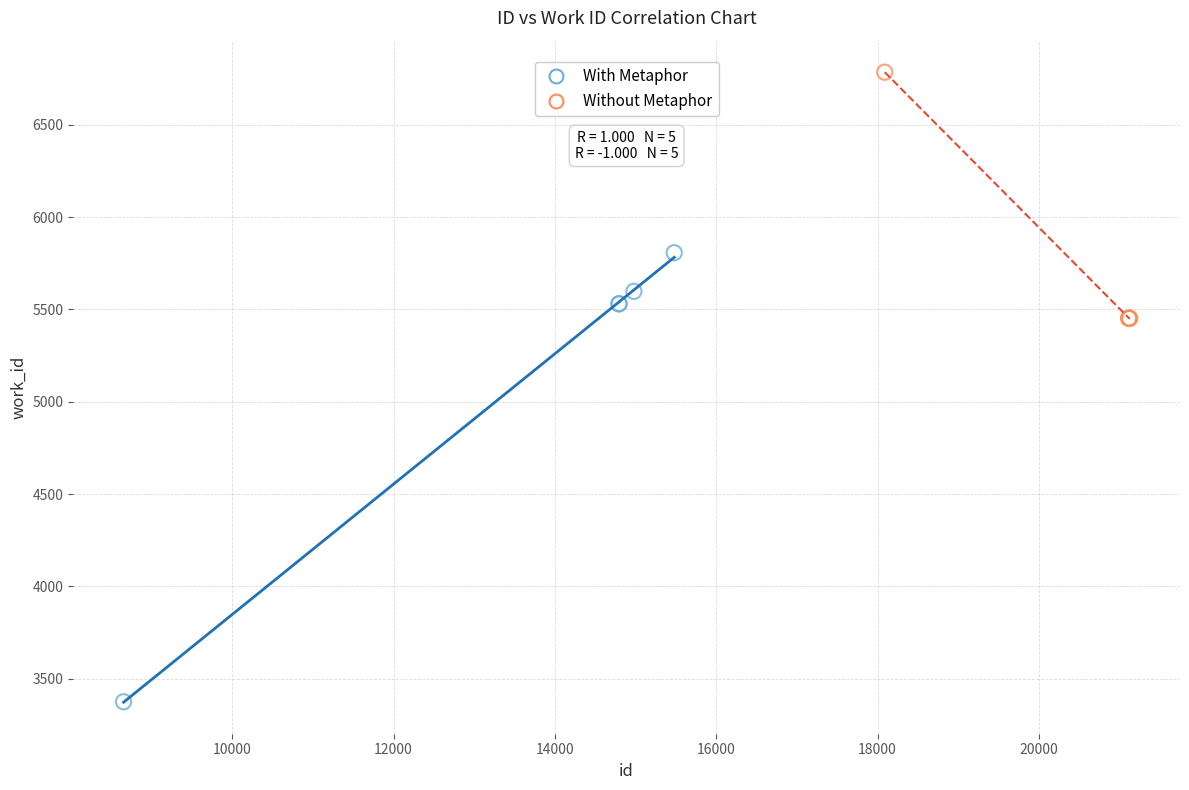

Which series reaches the minimum Y coordinate?

With Metaphor